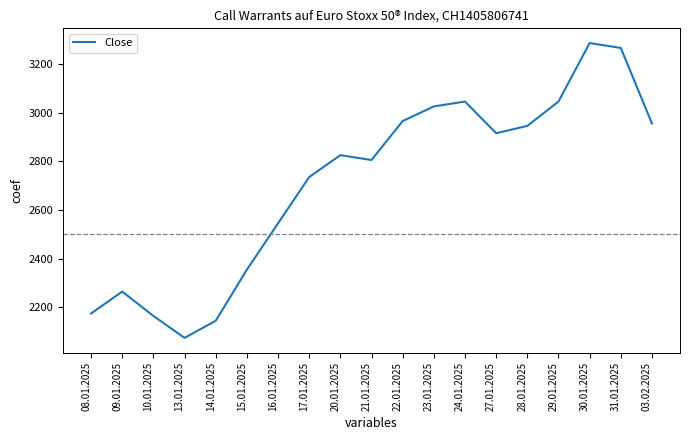

What is the minimum value shown in the chart?

2075